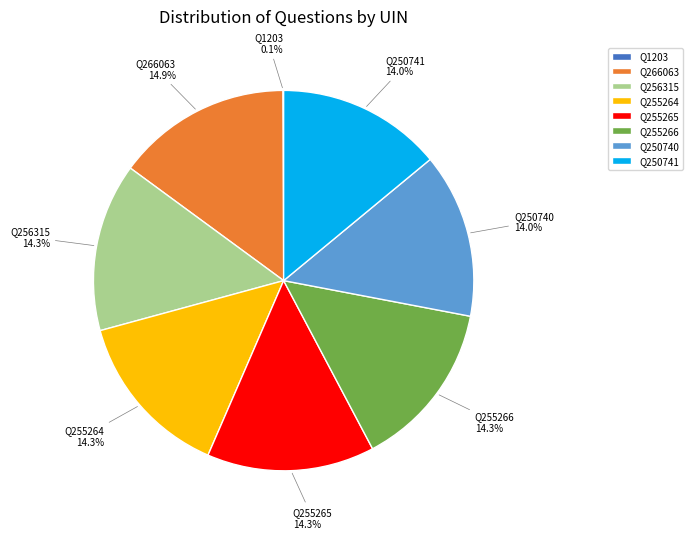

To the nearest percent, what is the average slice percentage?

12%